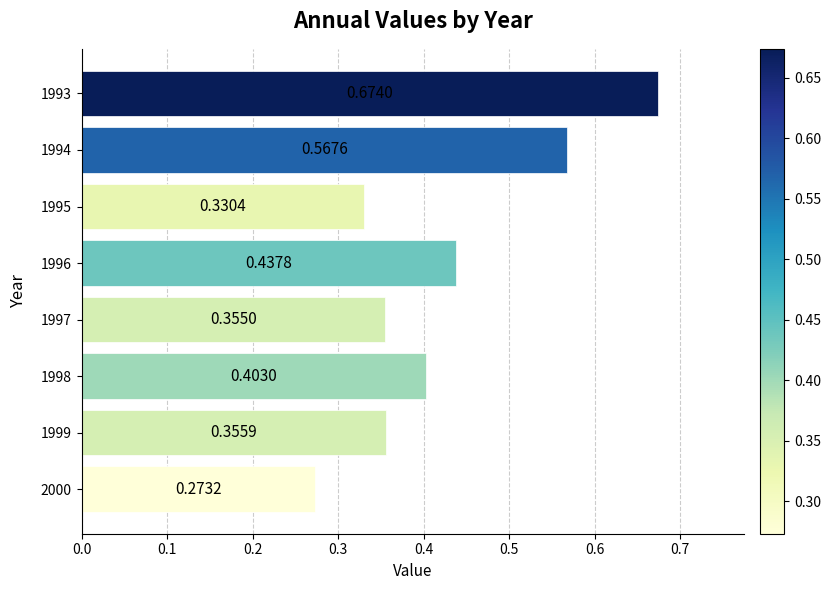

How many values are between 0 and 1?

8